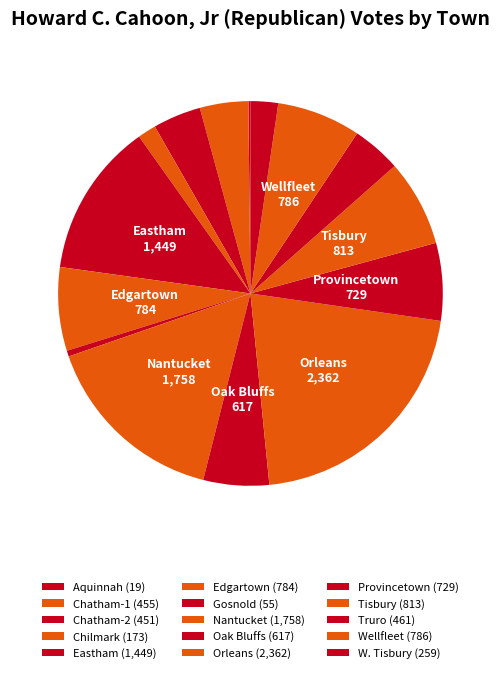

True or false: Eastham accounts for 13% of the total.

True